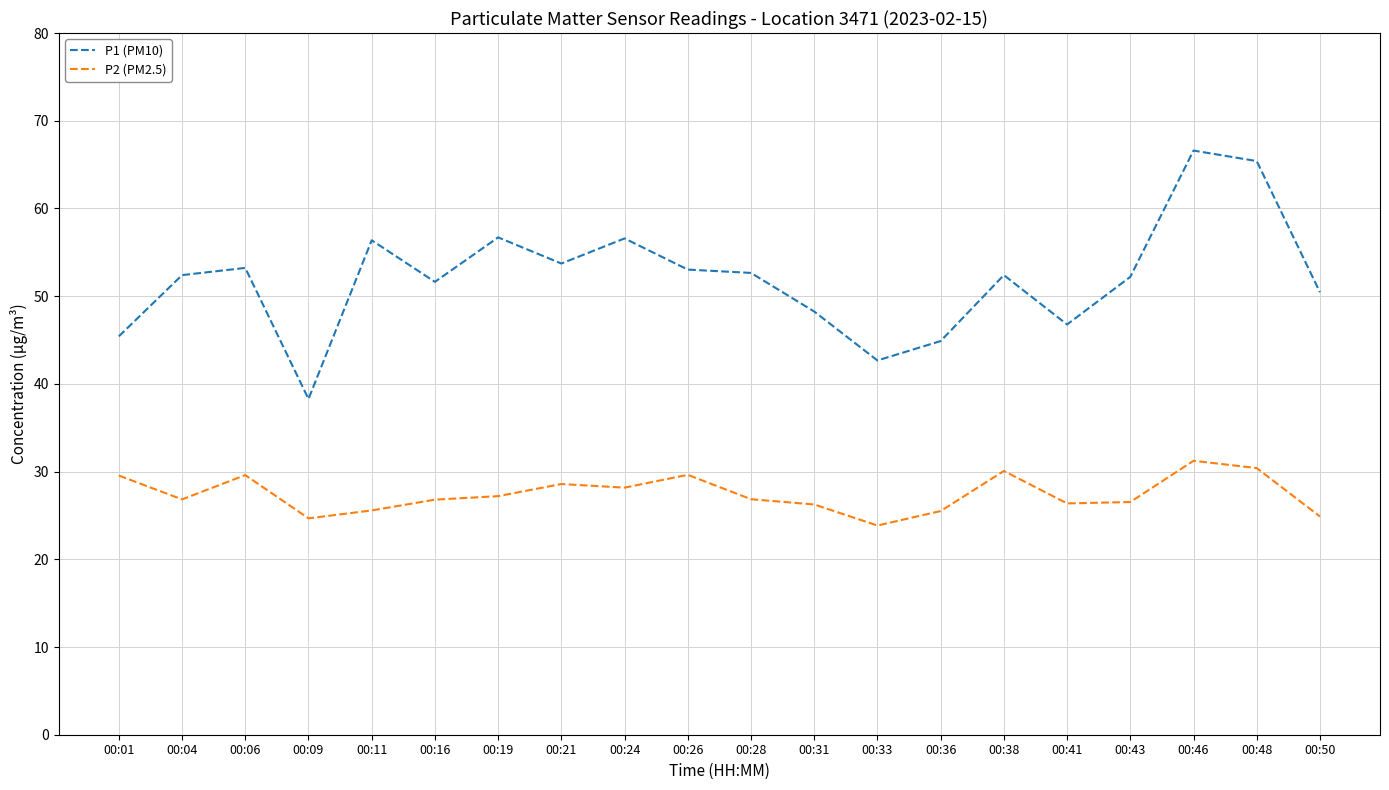

What is the difference between the P2 (PM2.5) values at 00:11 and 00:19?

1.6